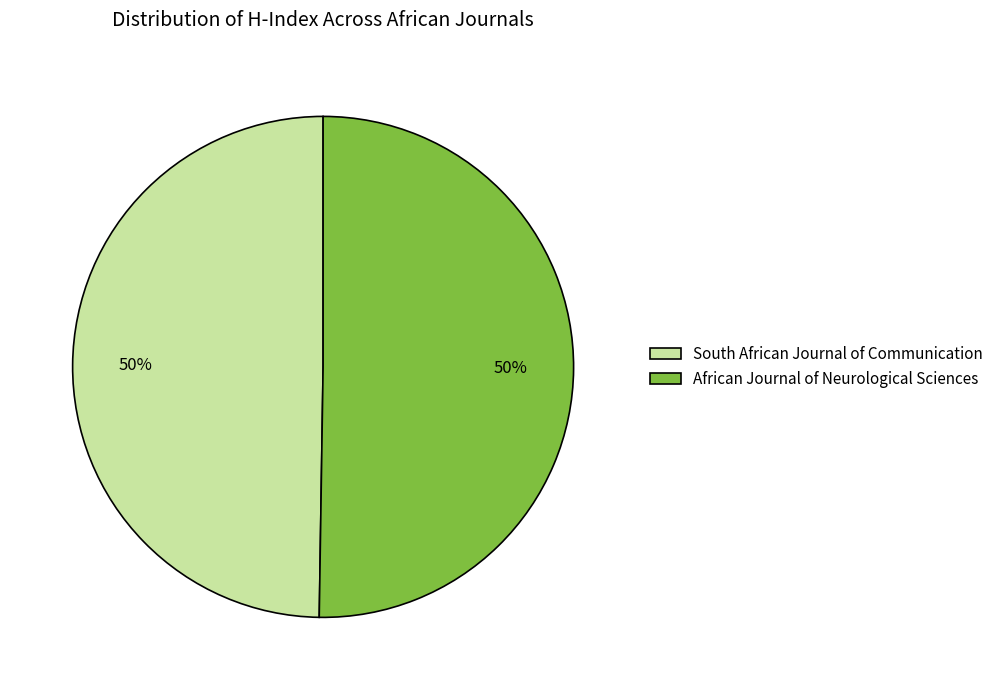

What is the ratio of the value at African Journal of Neurological Sciences to the value at South African Journal of Communication?

1.0